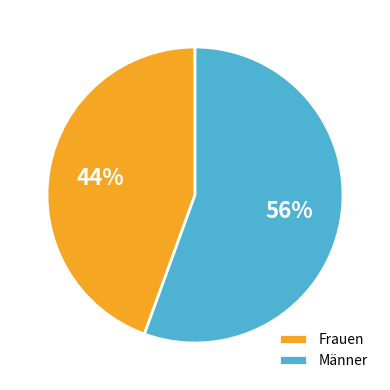

Which category accounts for the majority?

Männer